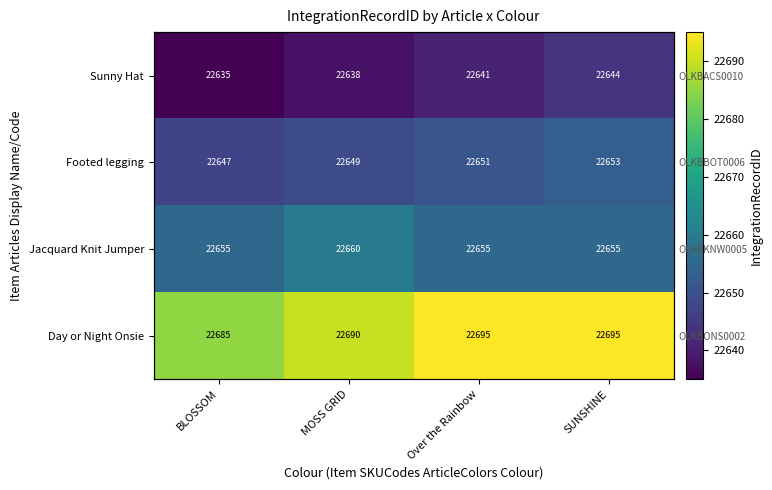

Is it true that Sunny Hat equals 22638 at MOSS GRID?

True